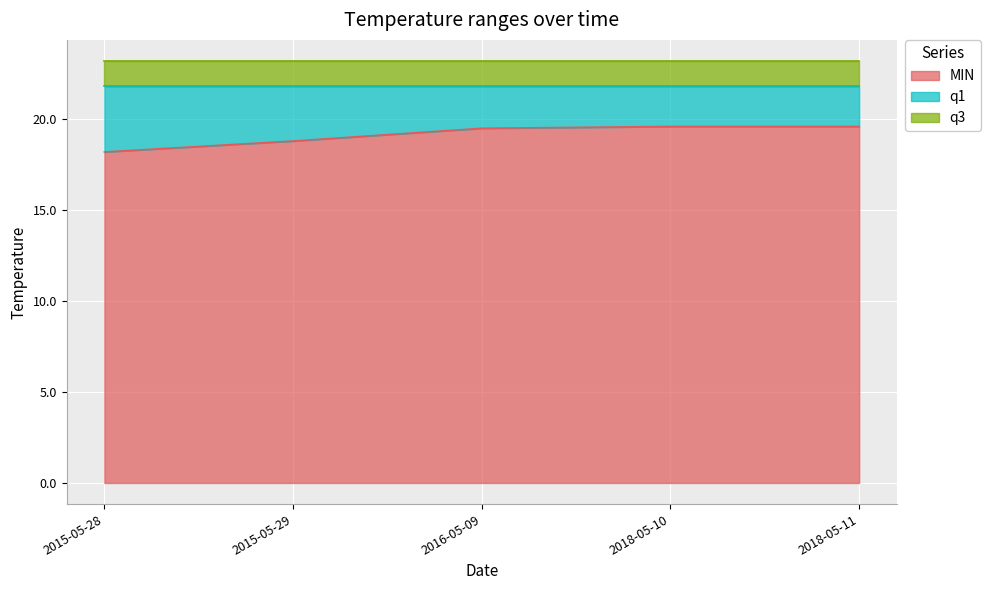

Reading left to right, extract all data points from this chart.

MIN: 2015-05-28=18.2	2015-05-29=18.8	2016-05-09=19.5	2018-05-10=19.6	2018-05-11=19.6
q1: 2015-05-28=21.8	2015-05-29=21.8	2016-05-09=21.8	2018-05-10=21.8	2018-05-11=21.8
q3: 2015-05-28=23.2	2015-05-29=23.2	2016-05-09=23.2	2018-05-10=23.2	2018-05-11=23.2